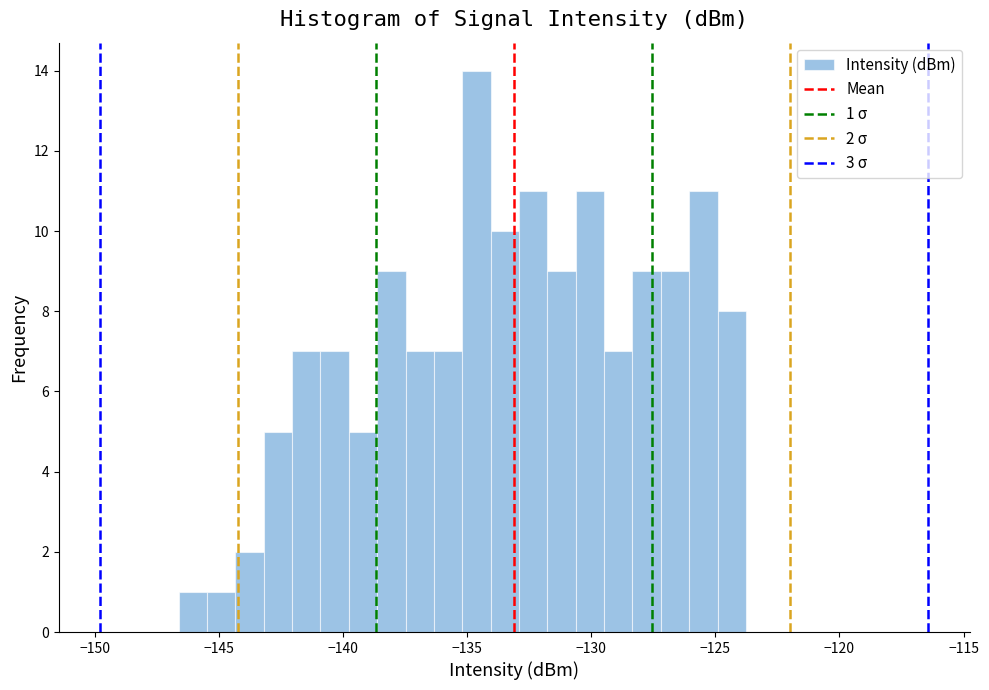

Read against the x-axis, roughly where is the centre of the tallest bar?

-134.5